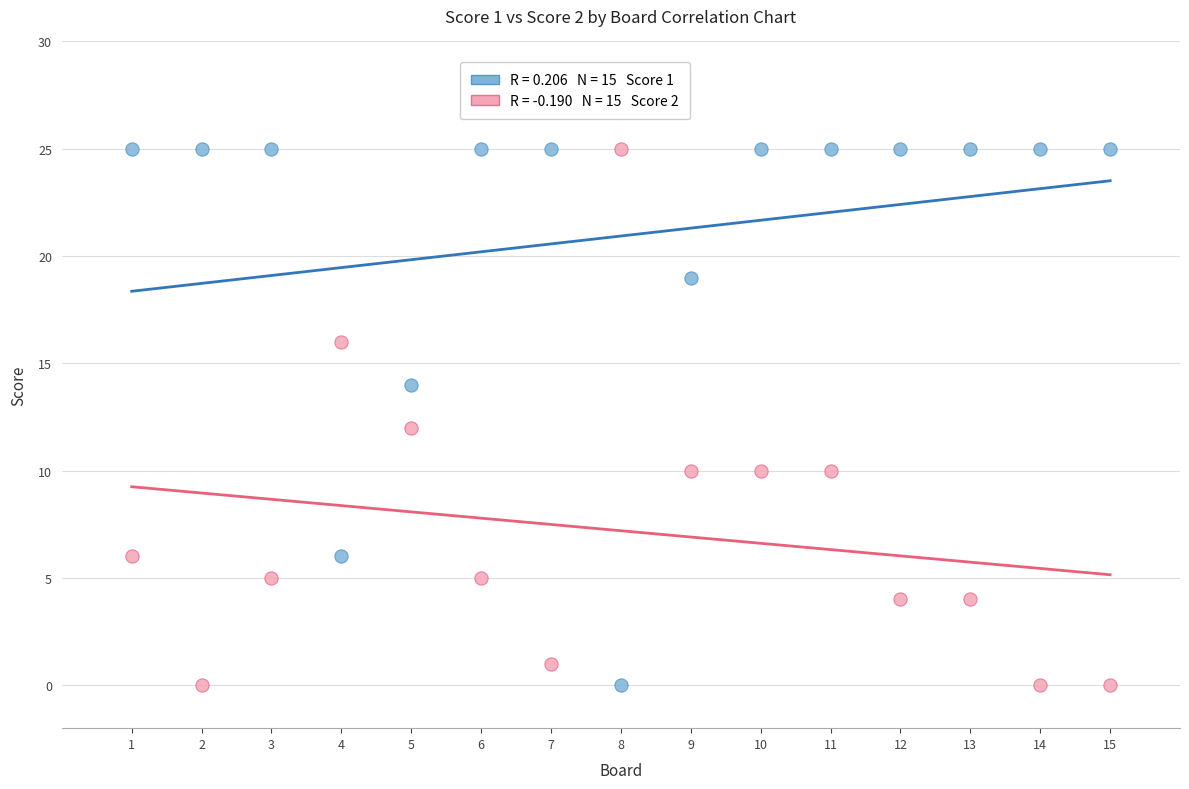

Across all data points, what is the range of Y values (max minus min)?

25